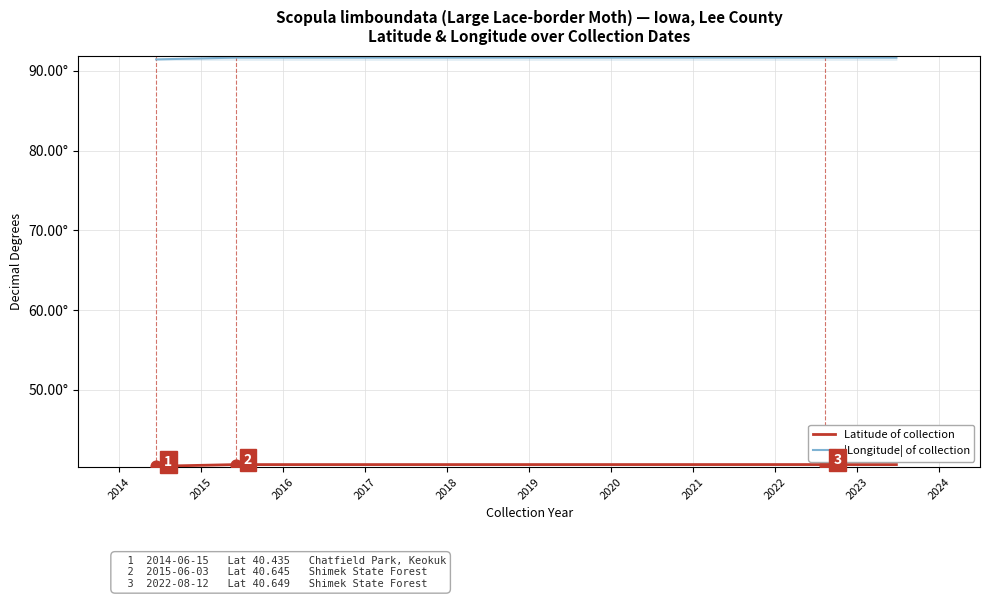

Is the value of |Longitude| of collection at 2014 greater than the value of Latitude of collection at 2014?

Yes